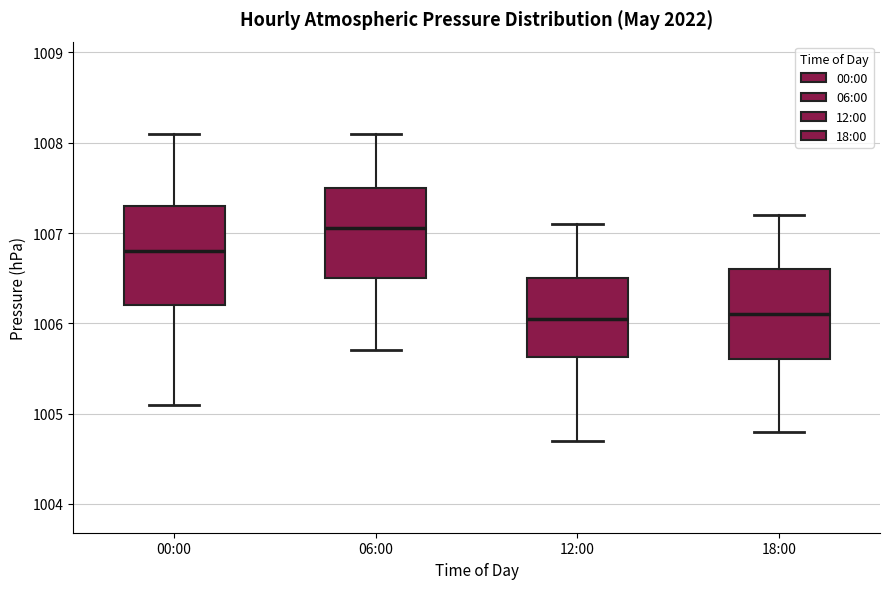

Reading left to right, read every box against the y-axis: the position of its median line, the range the box covers, and the ends of its whiskers. The values are not printed on the chart, so give them approximately, as read against the axis.

00:00: median 1006.8, box 1006.2 to 1007.3, whiskers 1005.1 to 1008.1
06:00: median 1007.1, box 1006.5 to 1007.5, whiskers 1005.7 to 1008.1
12:00: median 1006.1, box 1005.6 to 1006.5, whiskers 1004.7 to 1007.1
18:00: median 1006.1, box 1005.6 to 1006.6, whiskers 1004.8 to 1007.2